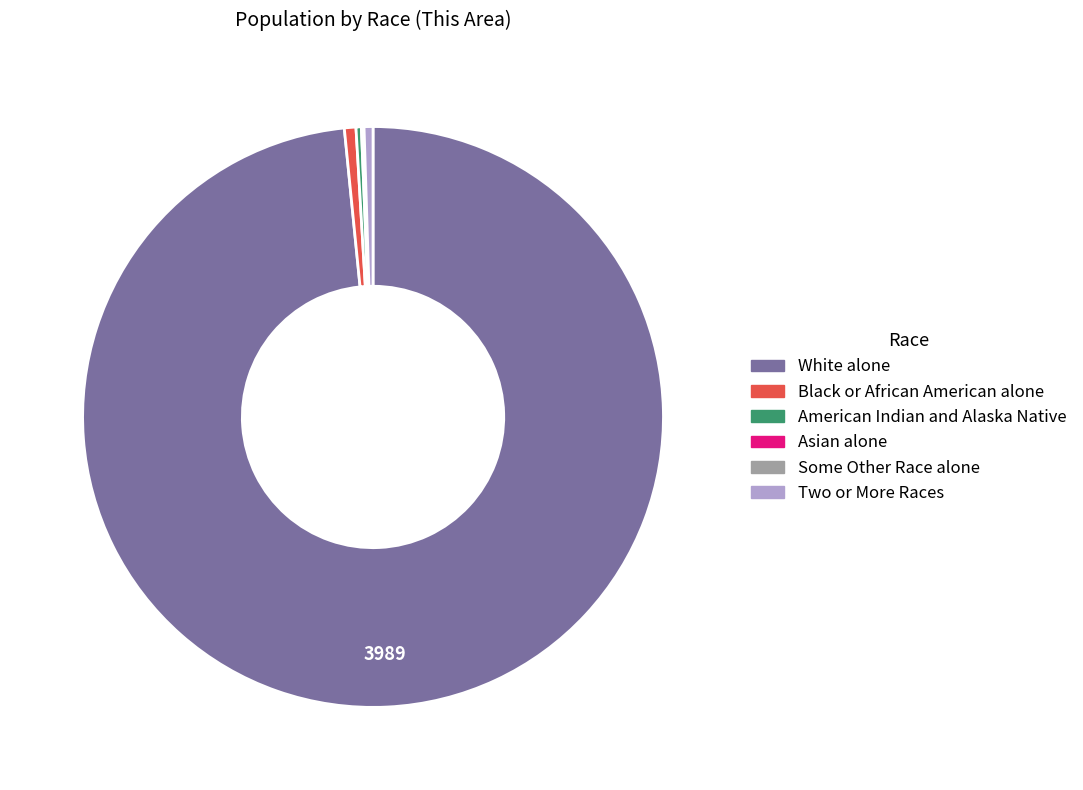

What is the ratio of the value at Black or African American alone to the value at American Indian and Alaska Native?

2.2